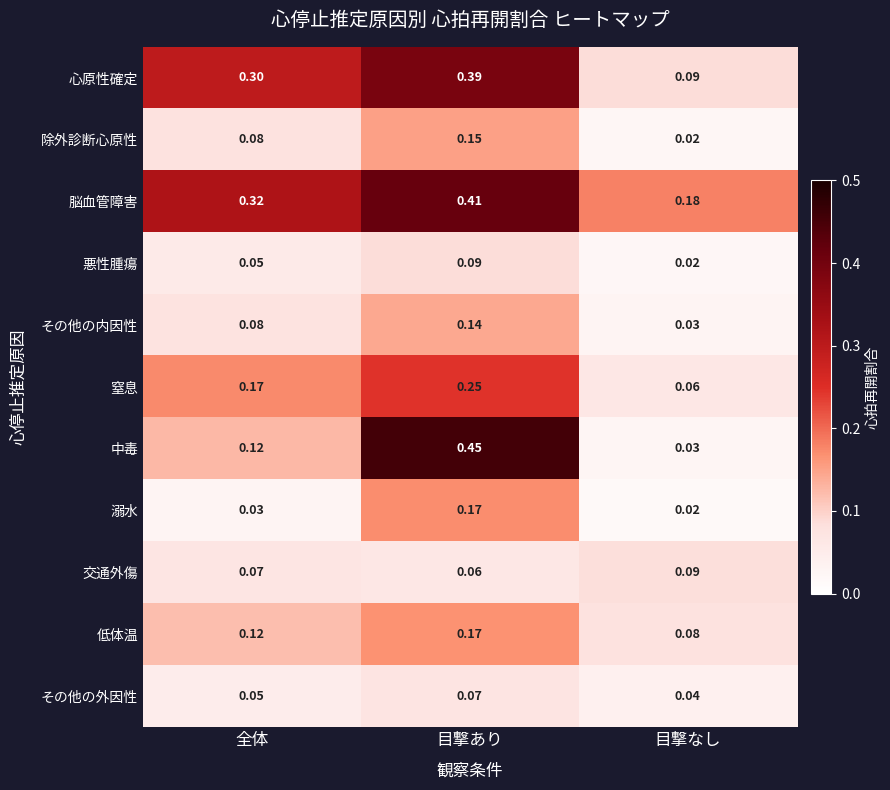

List the labels in order of 除外診断心原性 value, largest first.

目撃あり, 全体, 目撃なし